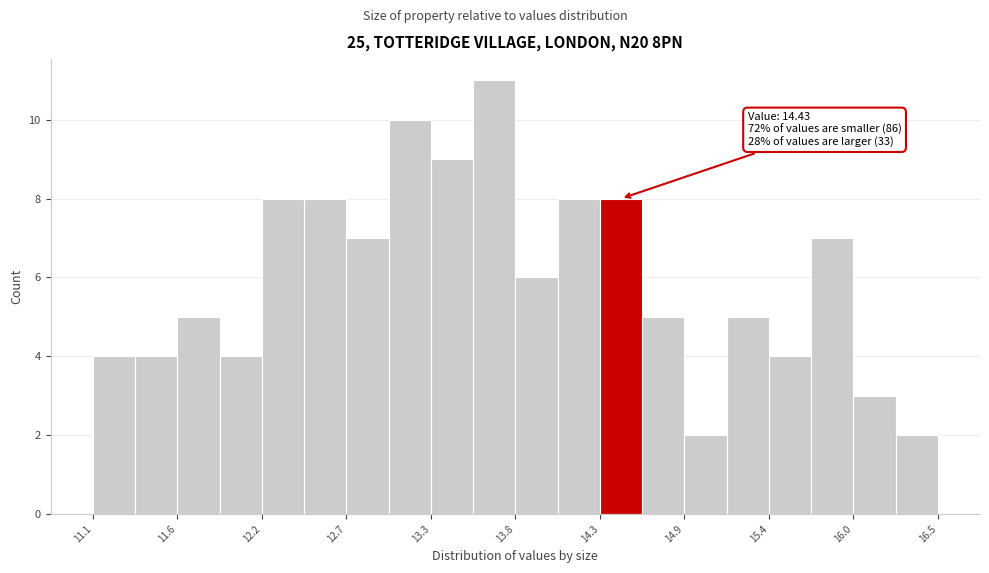

Read against the x-axis, roughly where is the centre of the tallest bar?

13.7